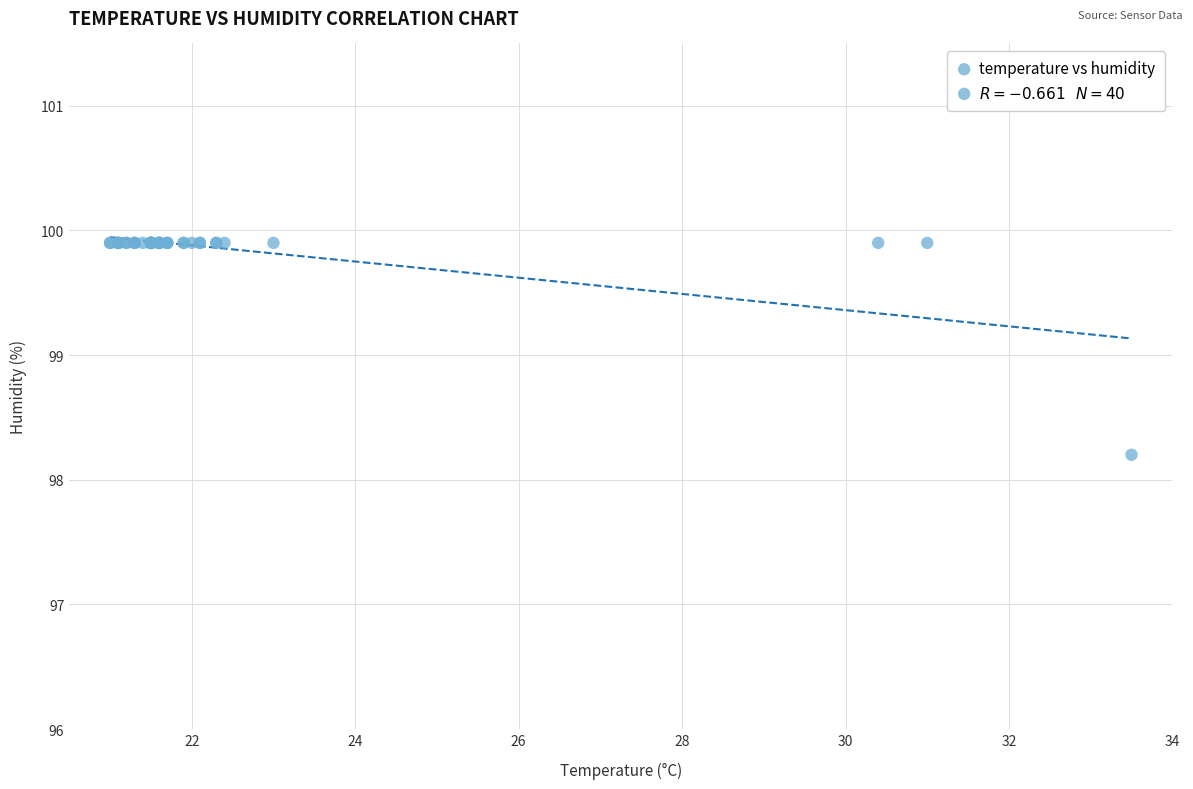

What Y value in the scatter plot is closest to 99?

98.2